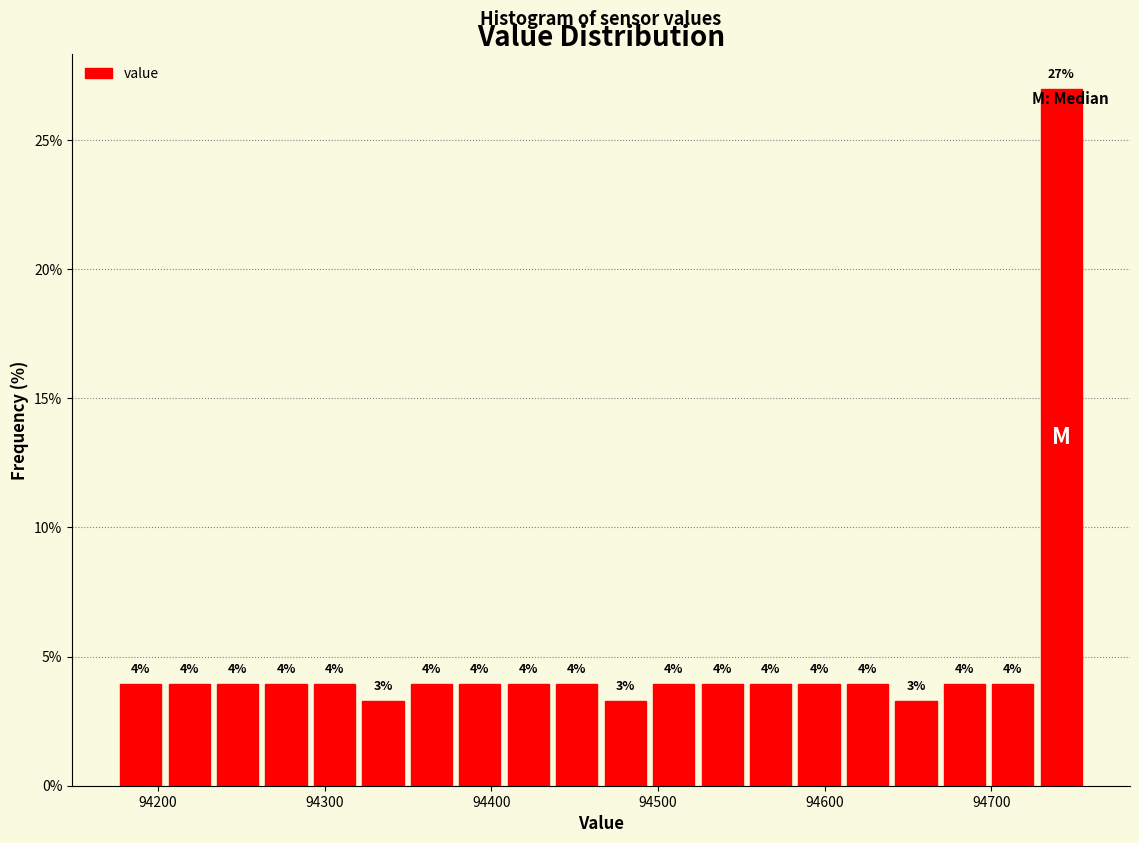

Around what value on the x-axis is the tallest bar? Give the approximate position of its centre, as read against the axis.

94740